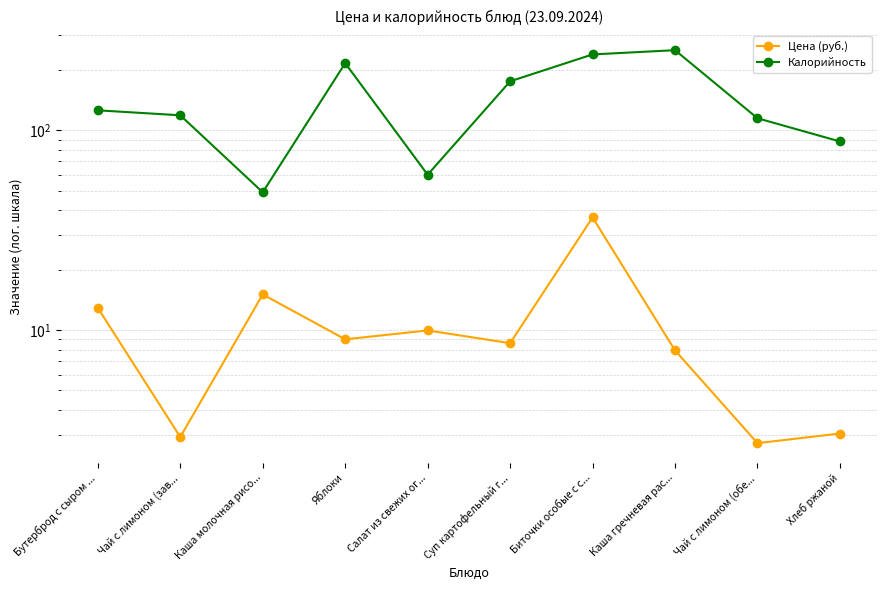

True or false: Калорийность and Цена (руб.) intersect in this chart.

False